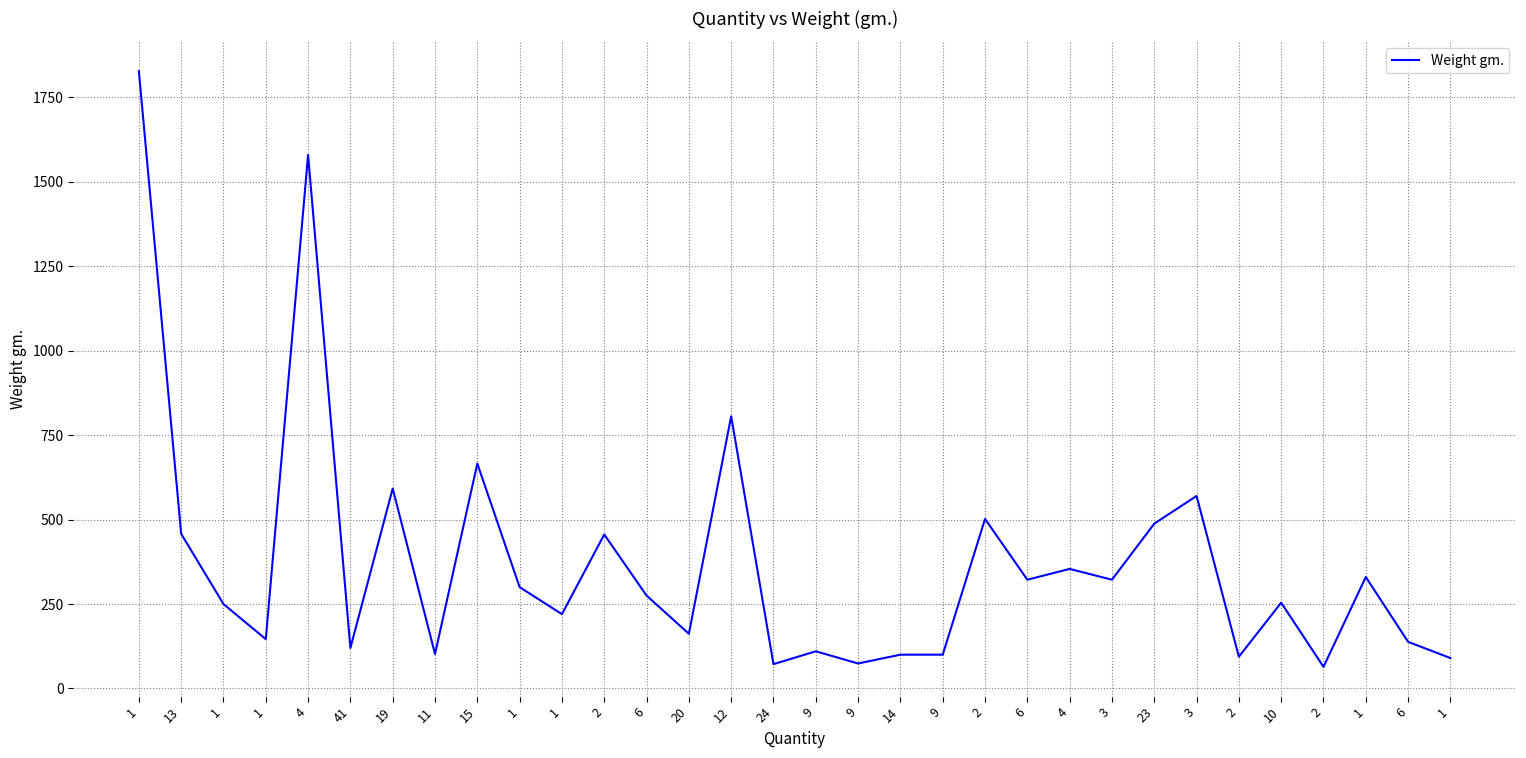

What is the sum of the values at 9 and 1?

246